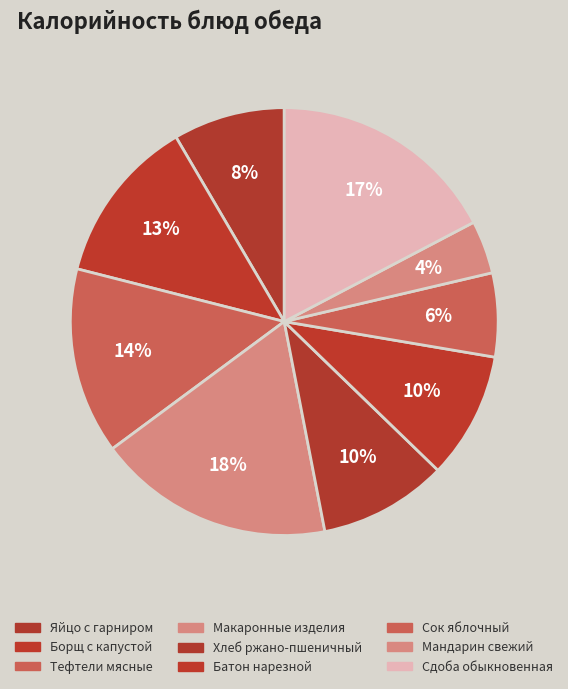

To the nearest percent, what portion does Сдоба обыкновенная represent?

17%